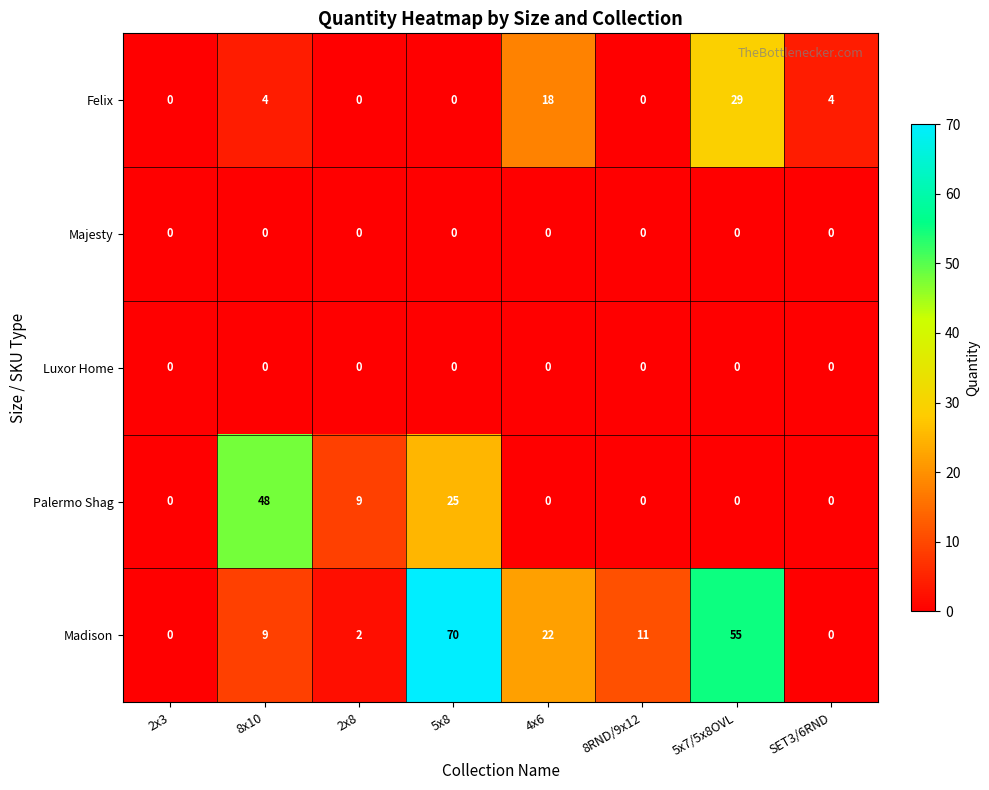

How many data points in Palermo Shag are above 0?

3